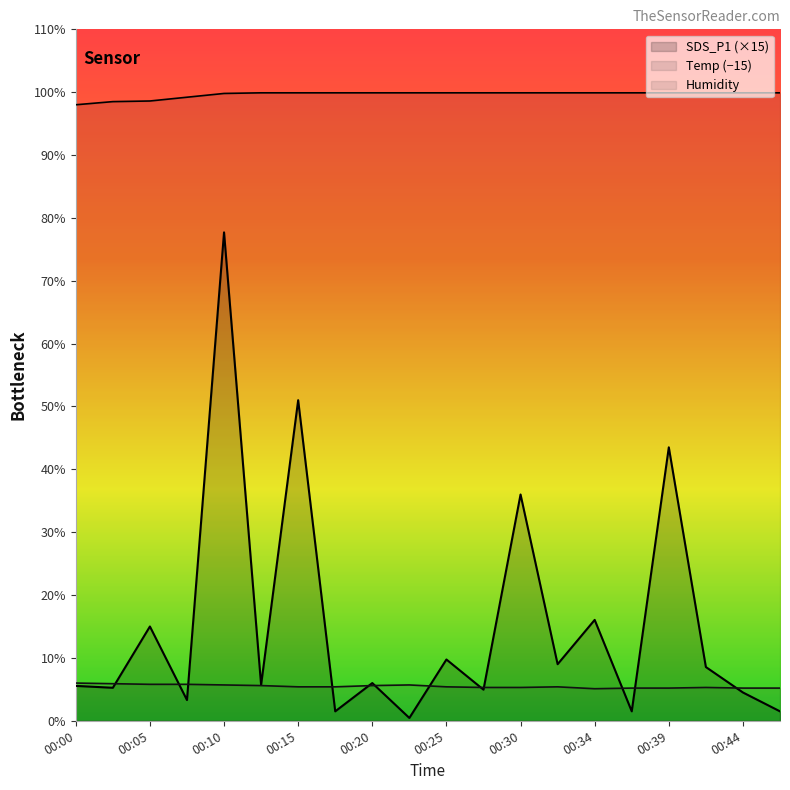

Between 00:15 and 00:44, which series saw the biggest shift?

SDS_P1